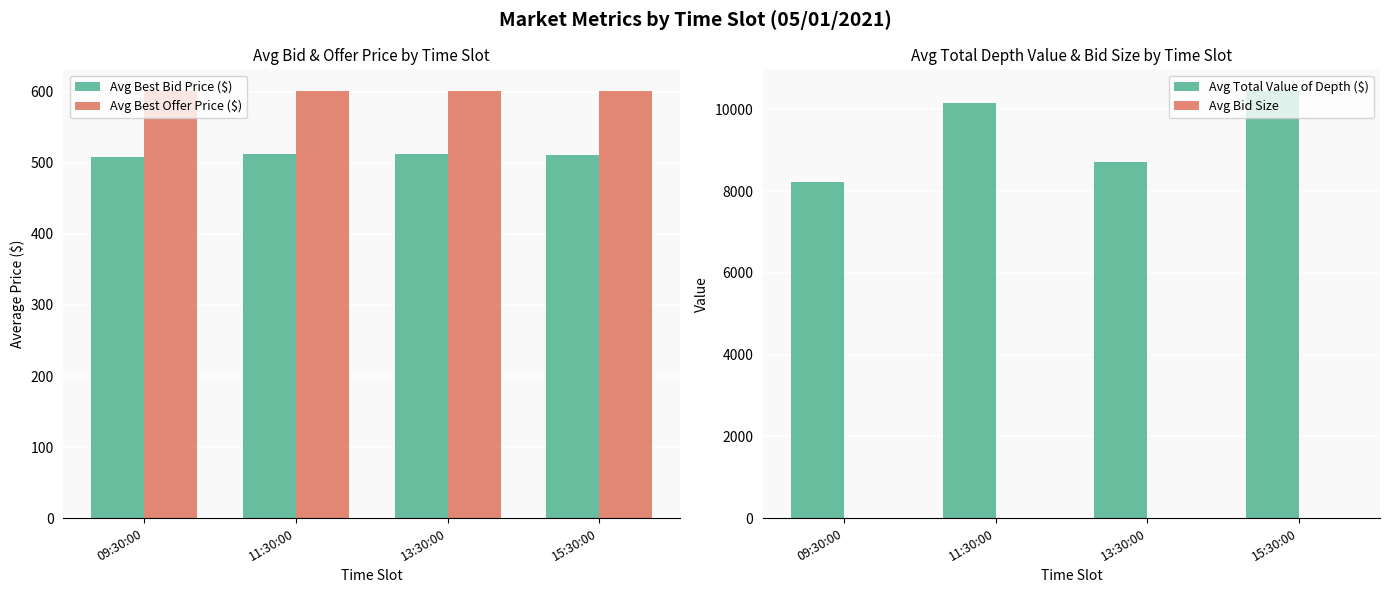

At how many categories does at least one series exceed 10254?

1